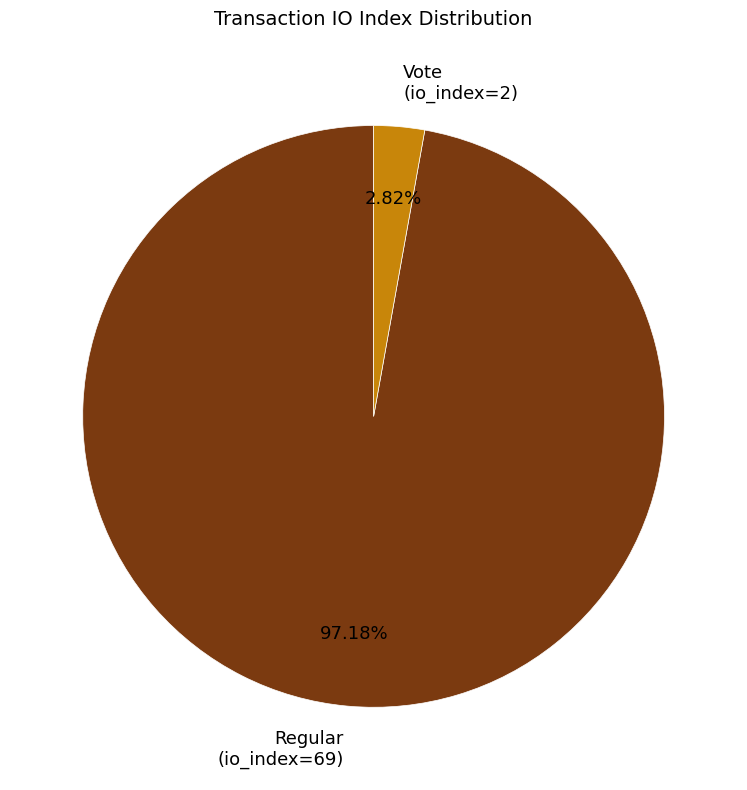

How many segments does this pie chart have?

2